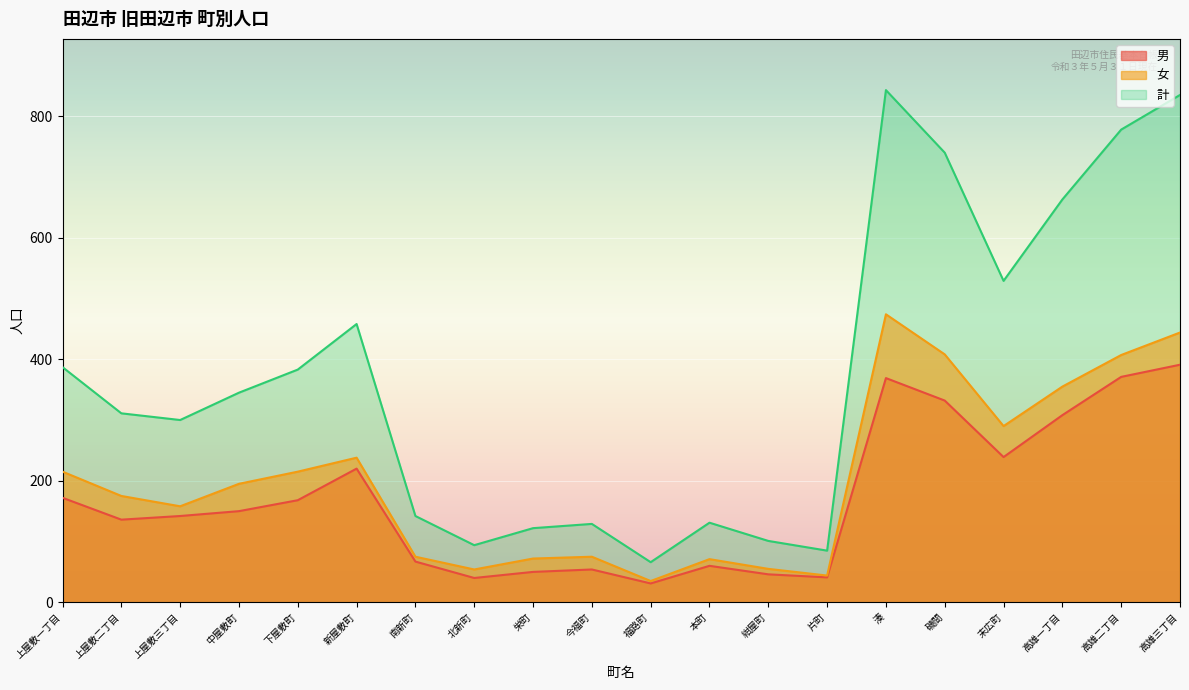

At which category does 男 reach its first local peak?

新屋敷町